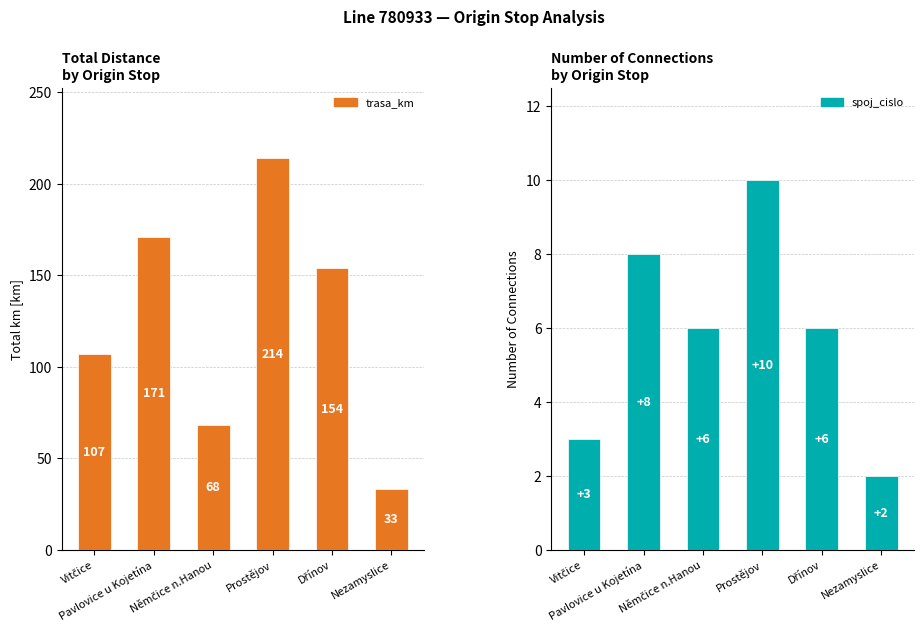

Is it true that trasa_km equals 68 at Němčice n.Hanou?

True